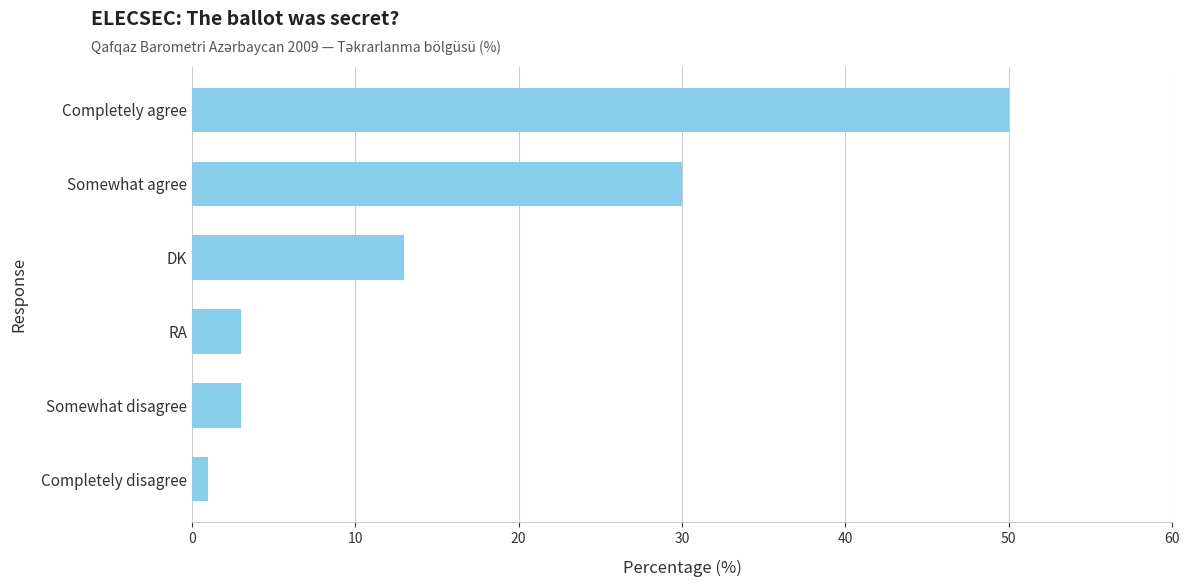

The value at Somewhat disagree is 3. True or false?

True